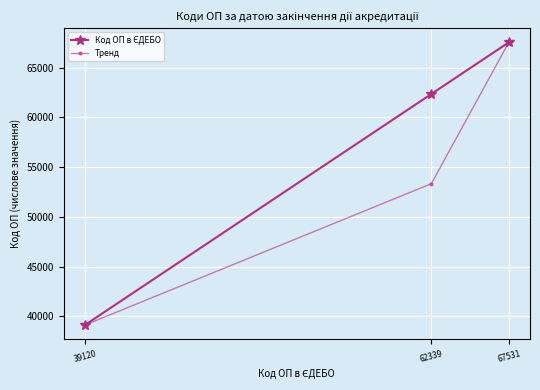

At which category is the sum across all series the highest?

67531